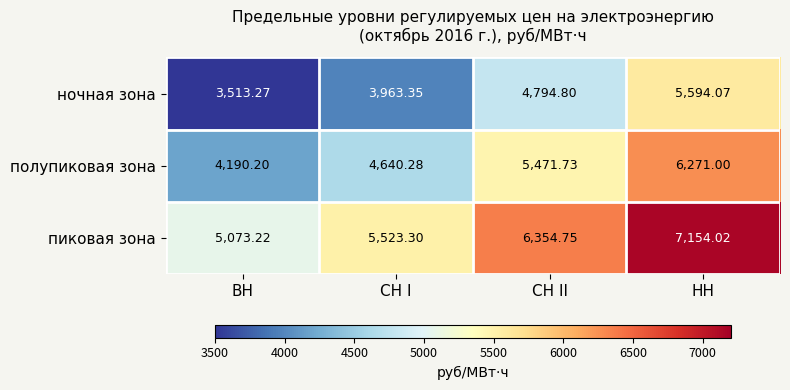

Is the value of полупиковая зона at ВН greater than the value of пиковая зона at СН II?

No